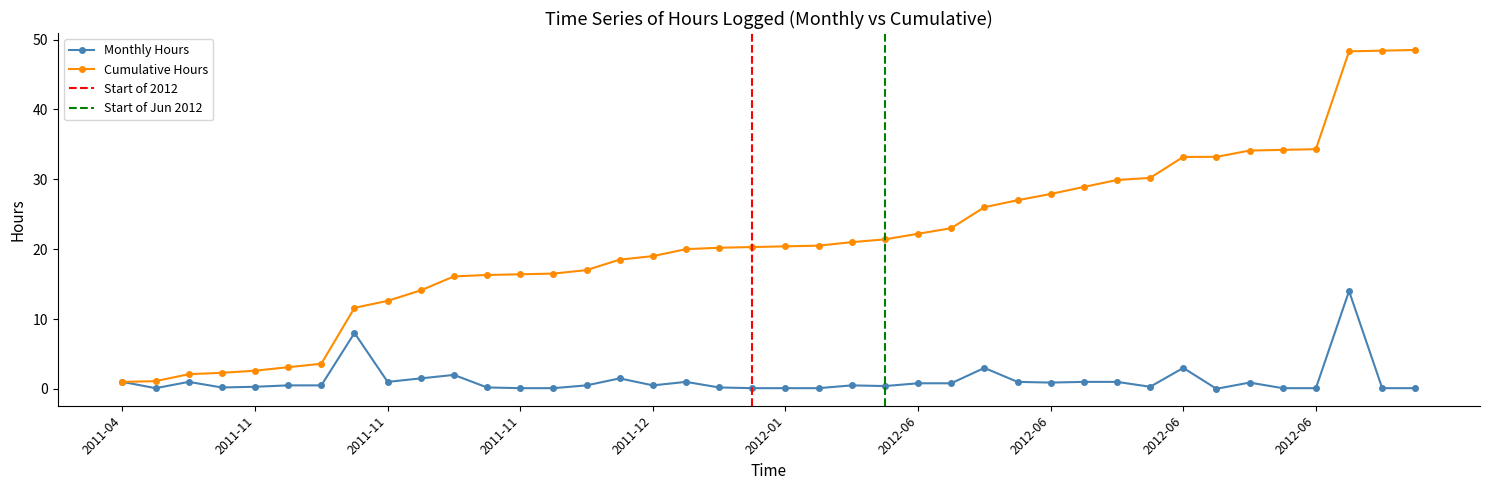

At which label does monthly_hours reach its peak?

2012-06